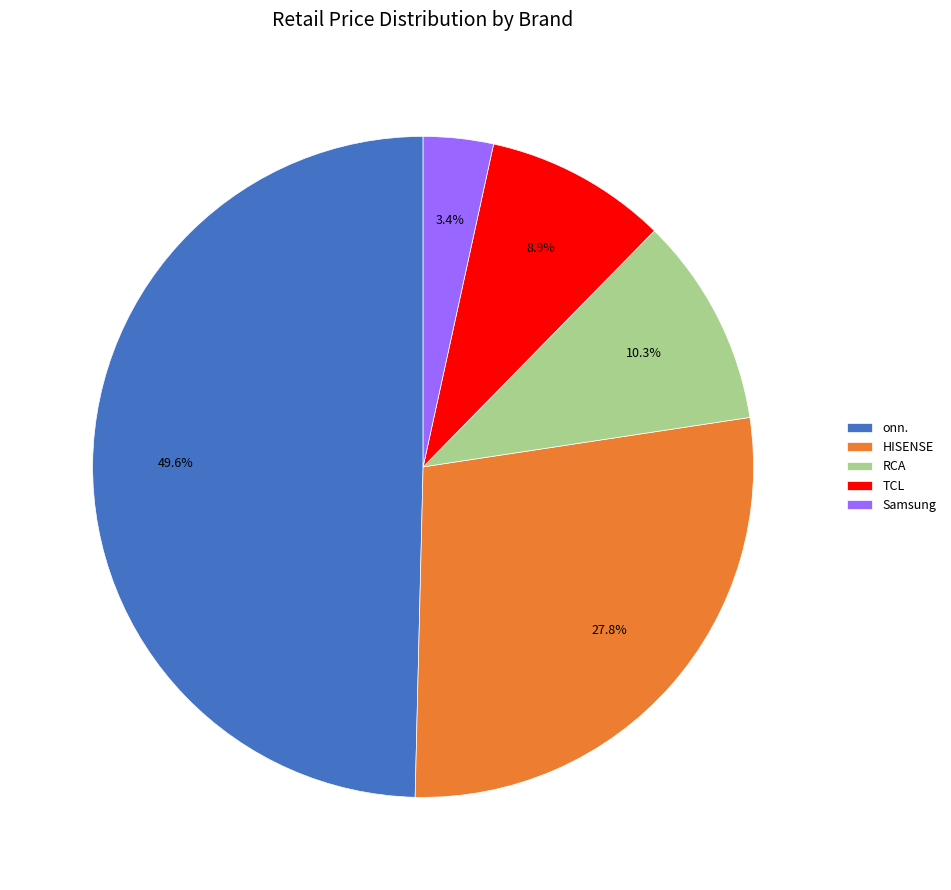

Is Samsung the majority of the pie?

No